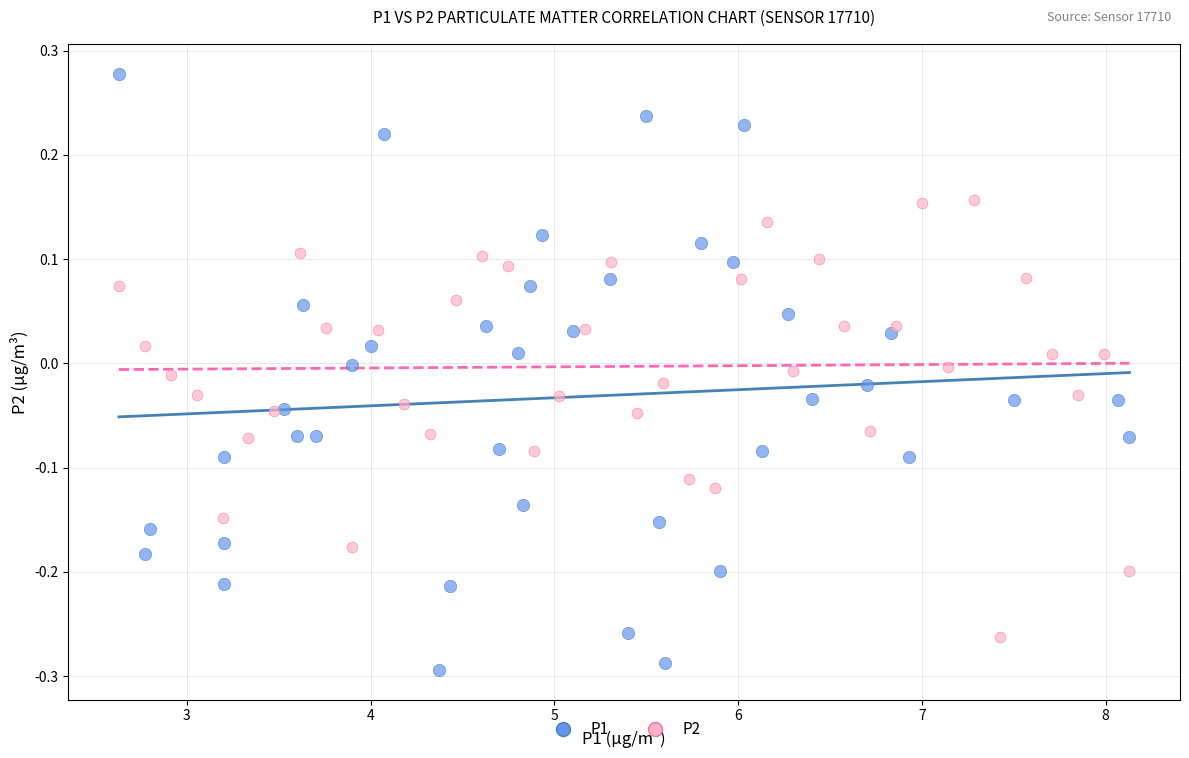

Which series has the widest spread of Y values?

P1